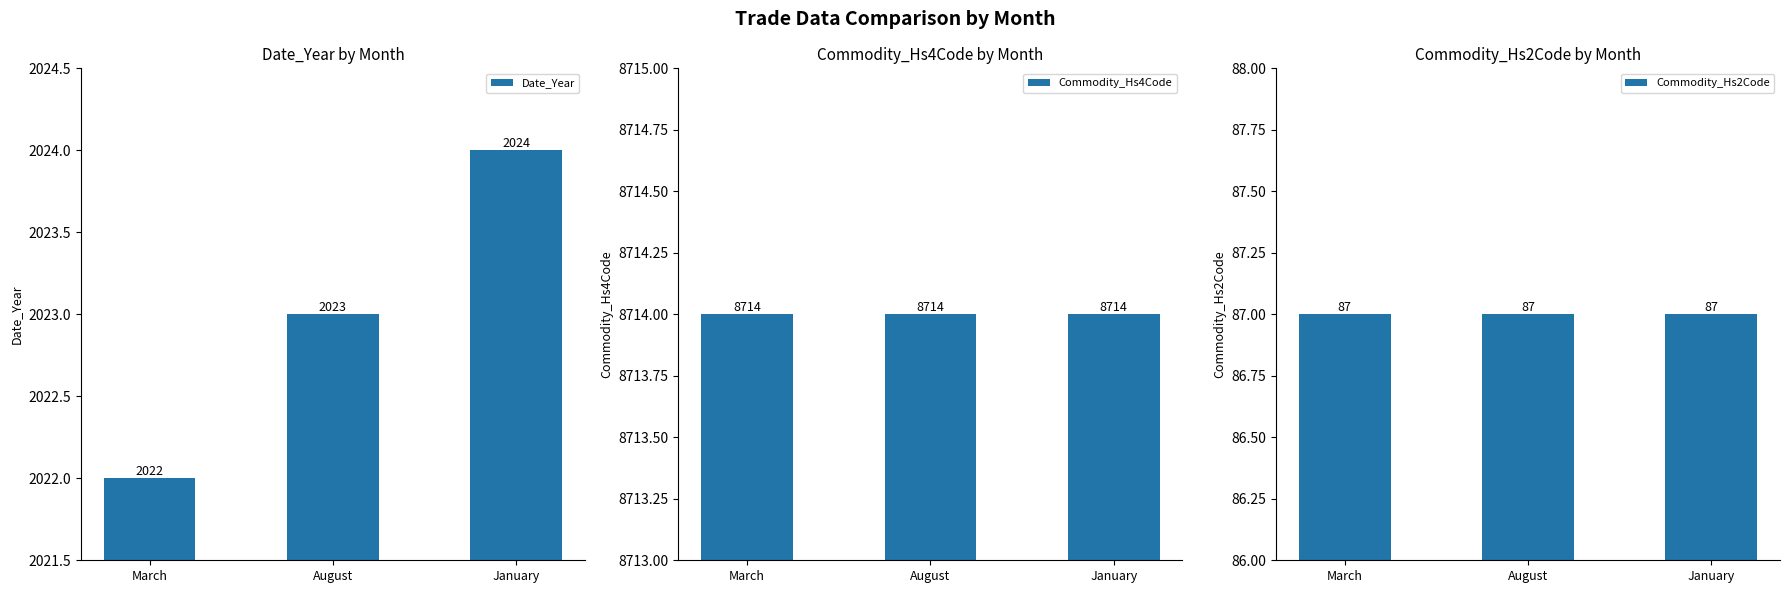

What is the value of the Commodity_Hs4Code bar at the 1st from the left?

8714